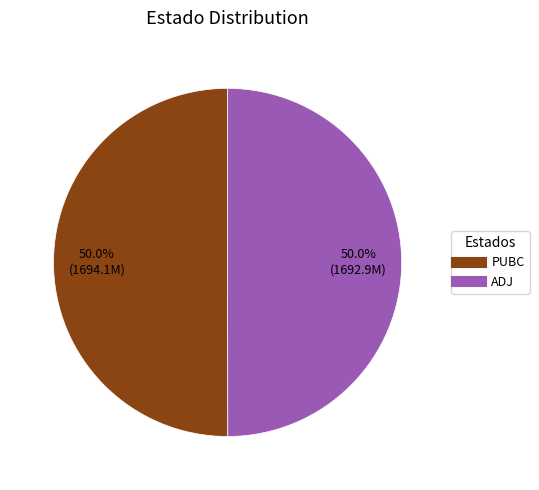

To the nearest percent, what is the average slice percentage?

50%